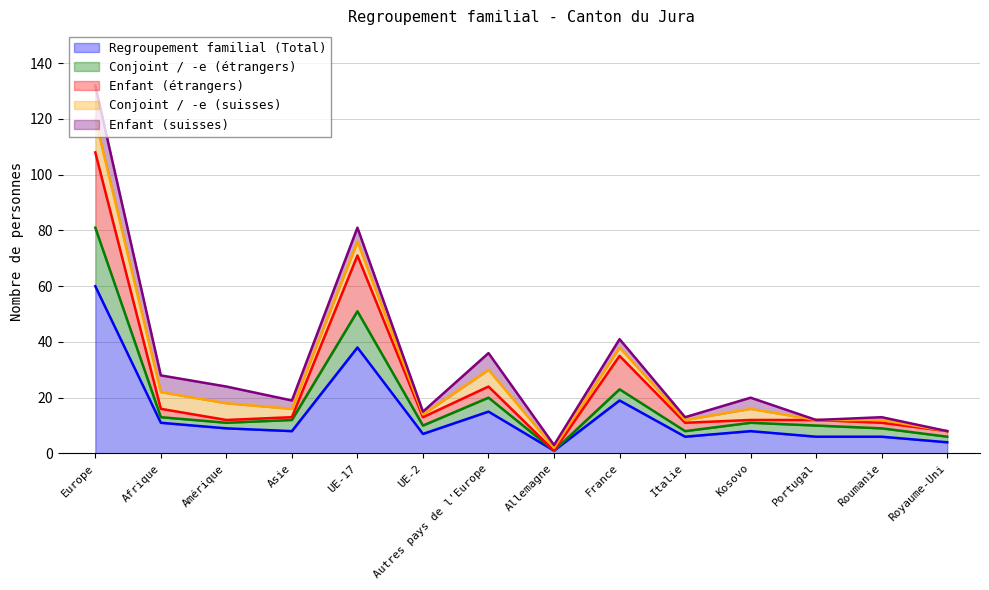

Which has a higher value, Italie or Europe?

Europe